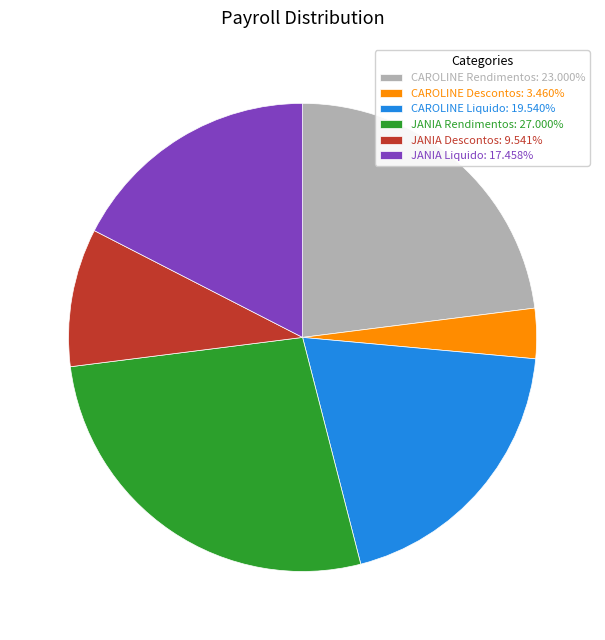

Does JANIA Liquido: 17.458% account for over 50% of the chart?

No